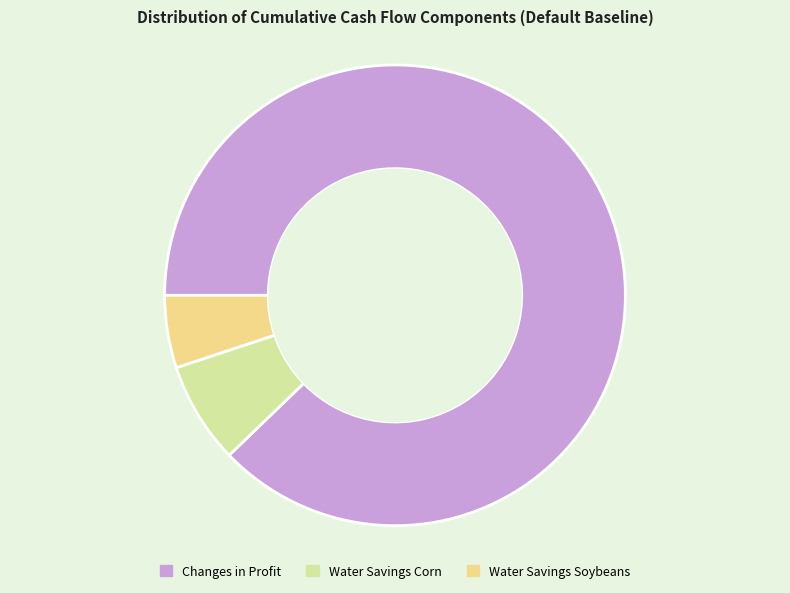

Which has a higher value, Changes in Profit or Water Savings Soybeans?

Changes in Profit